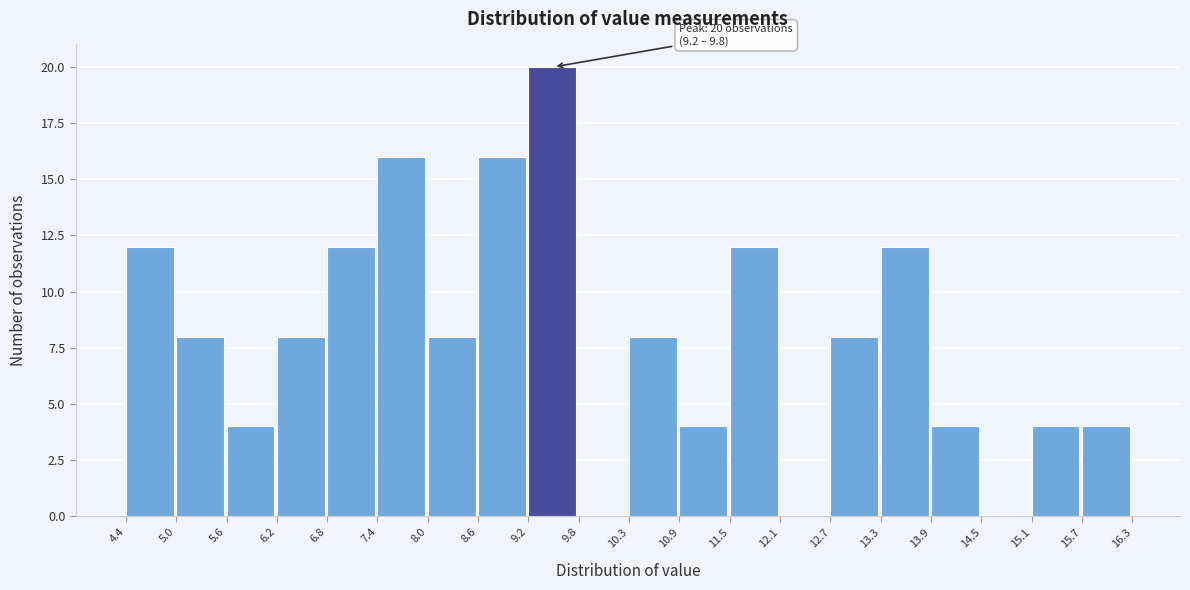

Which range on the x-axis has the tallest bar?

9.2 to 9.8